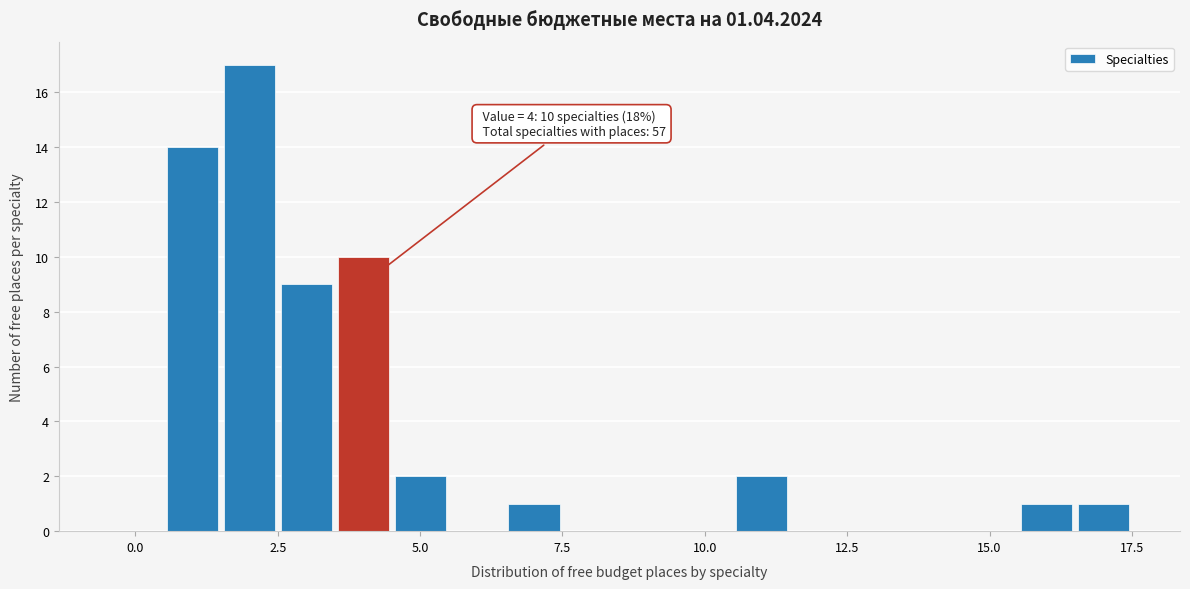

Around what value on the x-axis is the tallest bar? Give the approximate position of its centre, as read against the axis.

2.0